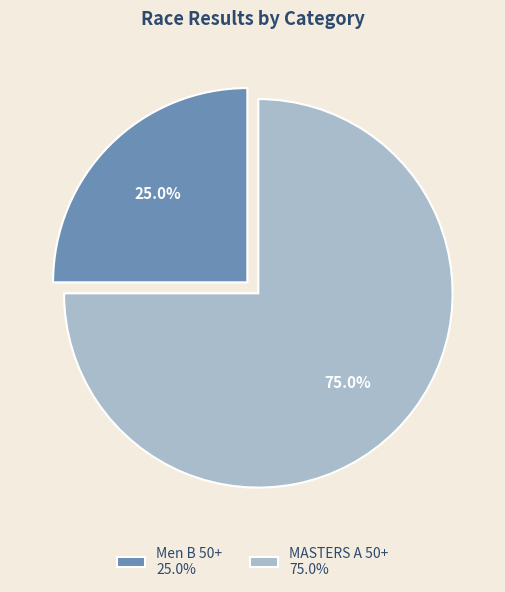

To the nearest percent, what percentage of the pie is MASTERS A 50+?

75%